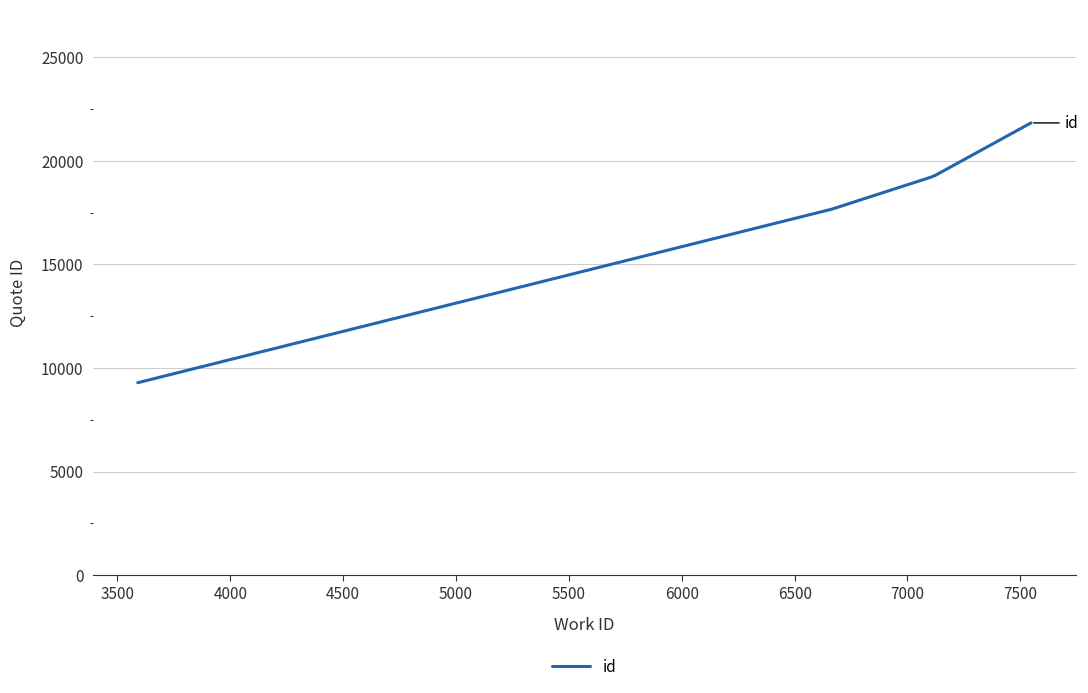

What is the sum of all values?

87313